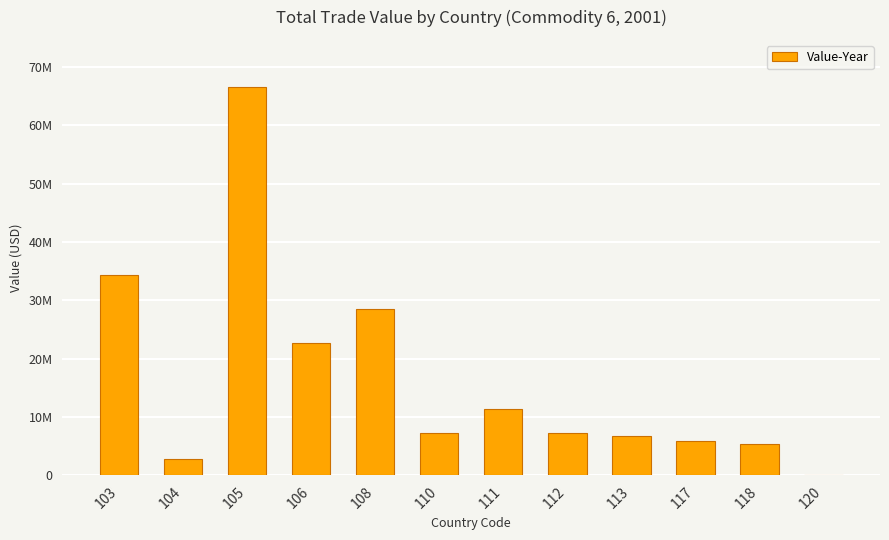

List the labels in order of value, largest first.

105, 103, 108, 106, 111, 110, 112, 113, 117, 118, 104, 120